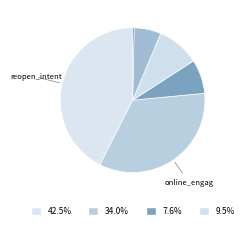

To the nearest percent, what is the average slice percentage?

17%